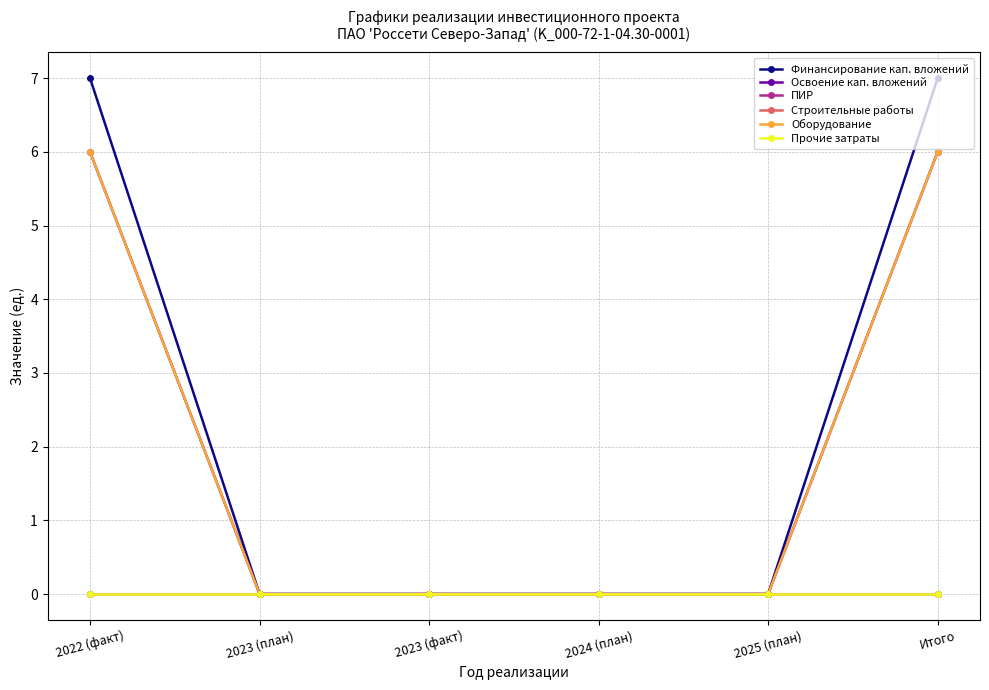

Reading left to right, list all the values displayed in this chart.

Финансирование кап. вложений: 2022 (факт)=7	2023 (план)=0	2023 (факт)=0	2024 (план)=0	2025 (план)=0	Итого=7
Освоение кап. вложений: 2022 (факт)=6	2023 (план)=0	2023 (факт)=0	2024 (план)=0	2025 (план)=0	Итого=6
ПИР: 2022 (факт)=0	2023 (план)=0	2023 (факт)=0	2024 (план)=0	2025 (план)=0	Итого=0
Строительные работы: 2022 (факт)=0	2023 (план)=0	2023 (факт)=0	2024 (план)=0	2025 (план)=0	Итого=0
Оборудование: 2022 (факт)=6	2023 (план)=0	2023 (факт)=0	2024 (план)=0	2025 (план)=0	Итого=6
Прочие затраты: 2022 (факт)=0	2023 (план)=0	2023 (факт)=0	2024 (план)=0	2025 (план)=0	Итого=0